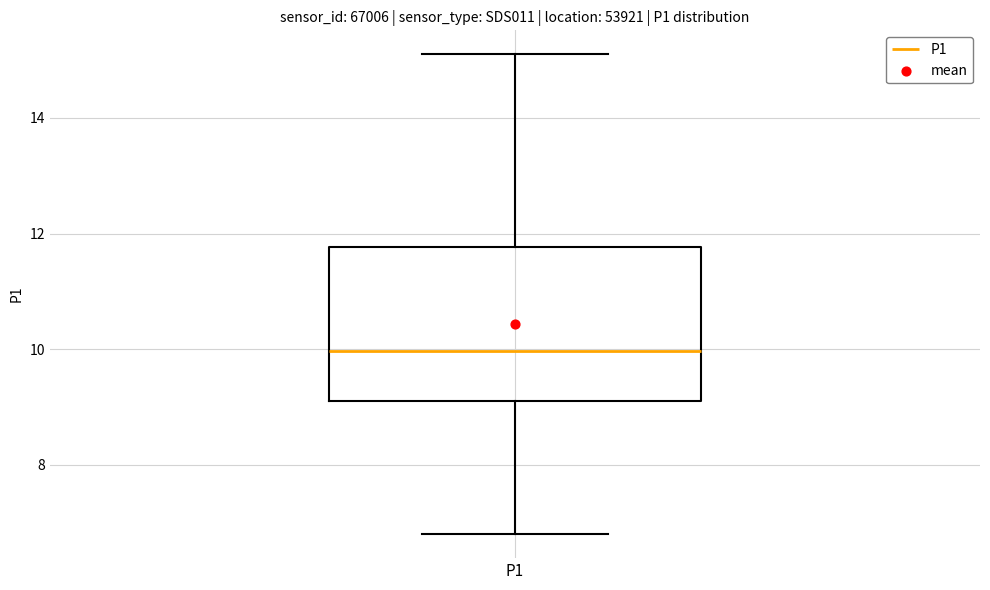

Read this box plot against the y-axis: the position of the median line, the range covered by the box, and the ends of both whiskers. The values are not printed on the chart, so give them approximately, as read against the axis.

median 10.0, box 9.2 to 11.8, whiskers 6.8 to 15.2